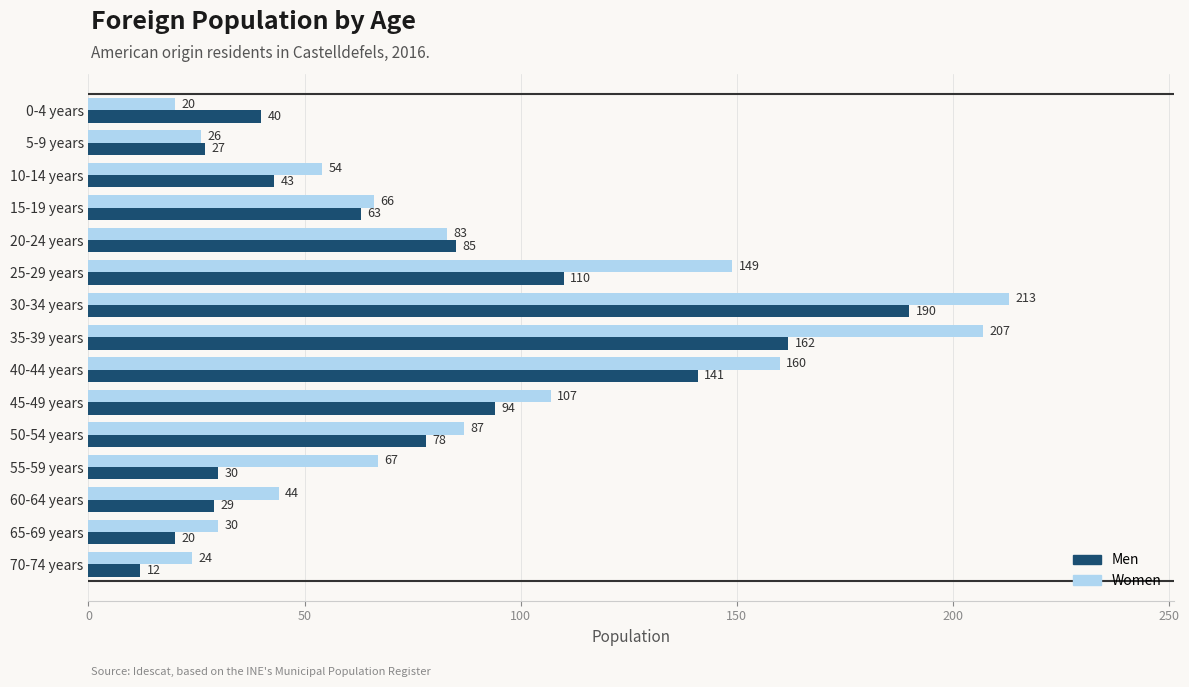

What is the approximate value of Men at 20-24 years, to the nearest 50?

100